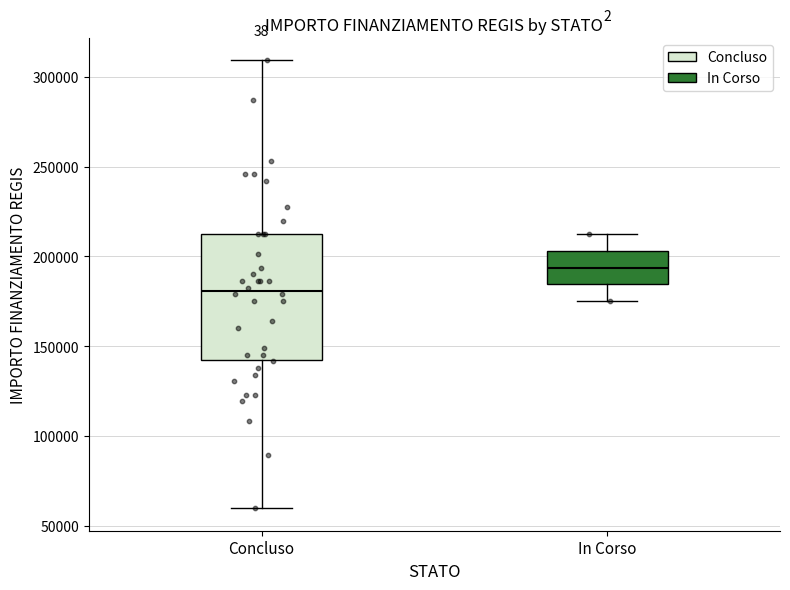

Comparing the boxes themselves (not the whiskers), which one is the tallest?

Concluso